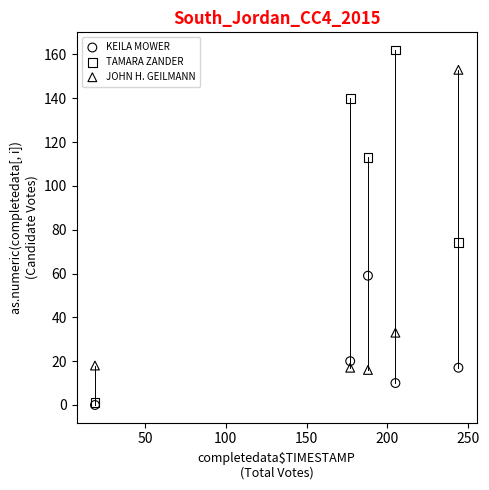

In the JOHN H. GEILMANN series, what Y value is closest to 84?

33